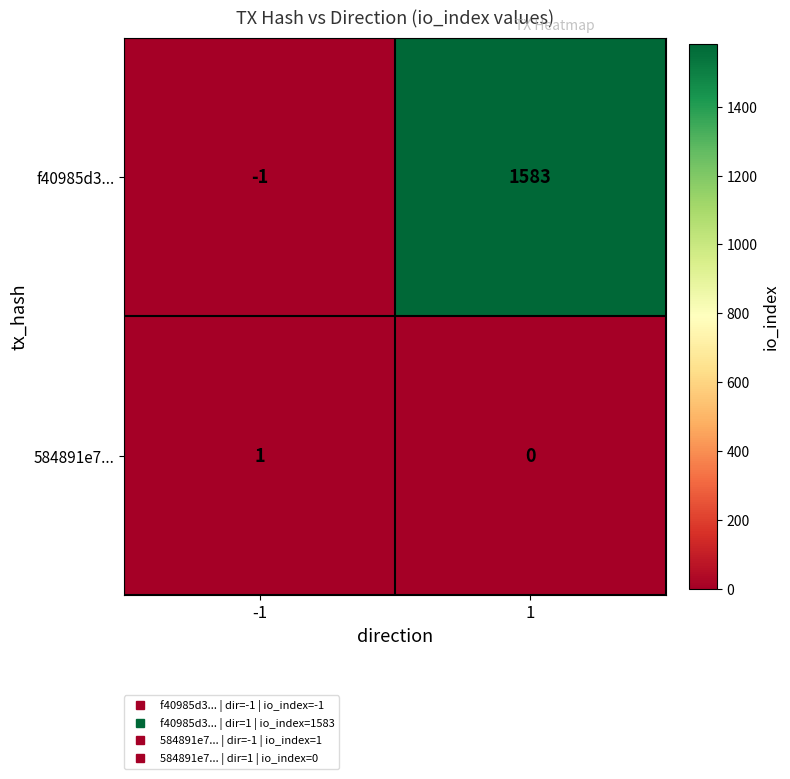

Reading left to right, transcribe all the data shown in this chart.

f40985d3...: -1	1583
584891e7...: 1	0